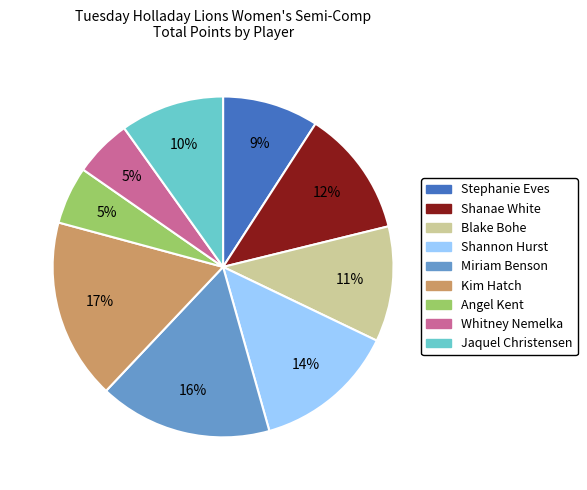

To the nearest percent, what portion does Jaquel Christensen represent?

10%